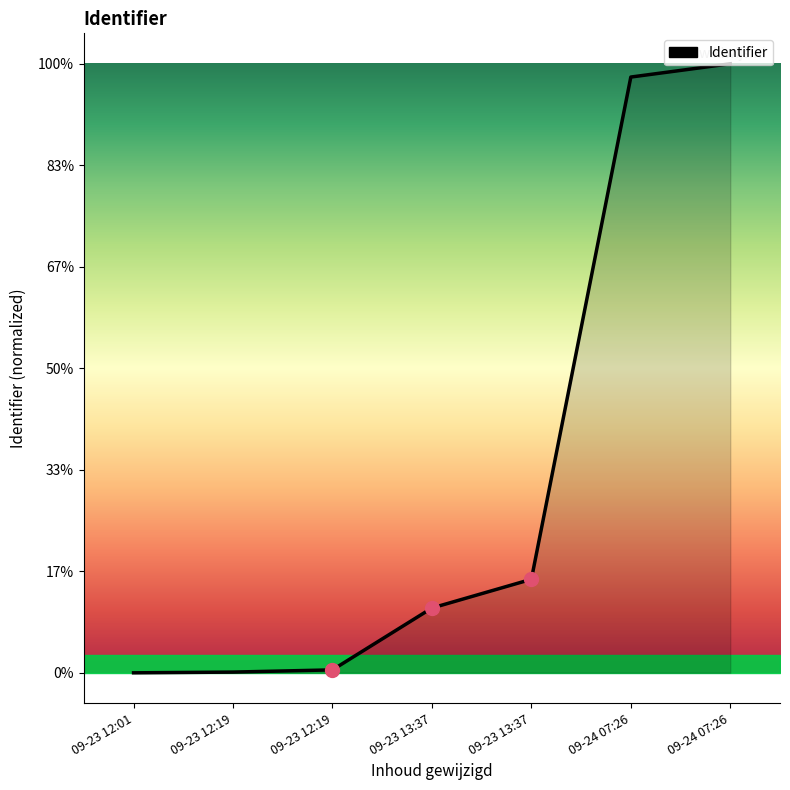

Does the chart display data point markers on the line(s)?

No